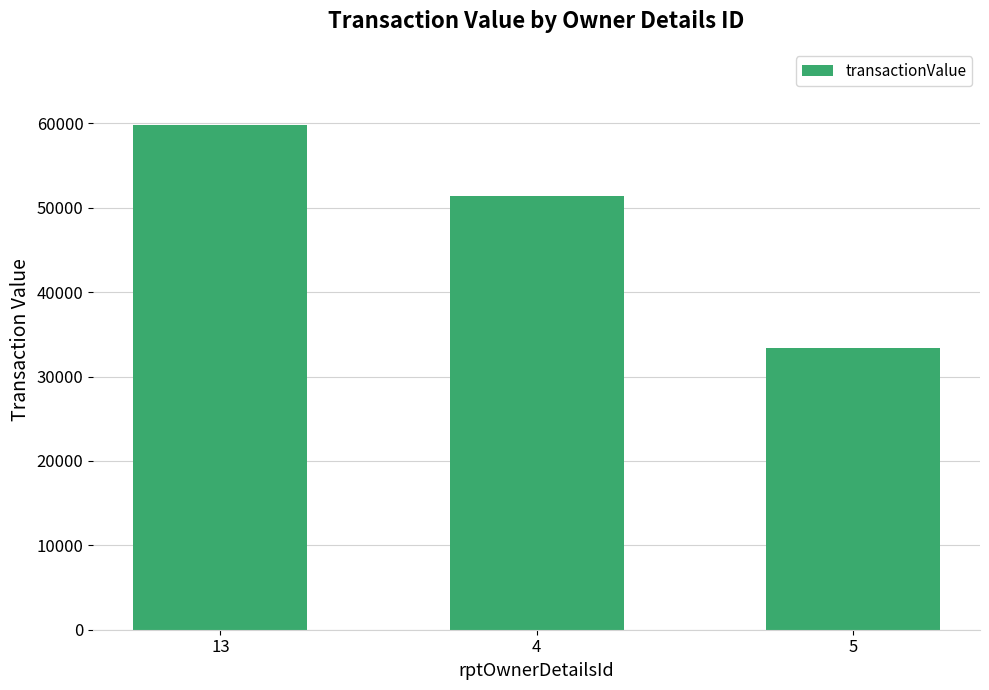

Approximately how many times larger is the value at 13 compared to 4?

1.2